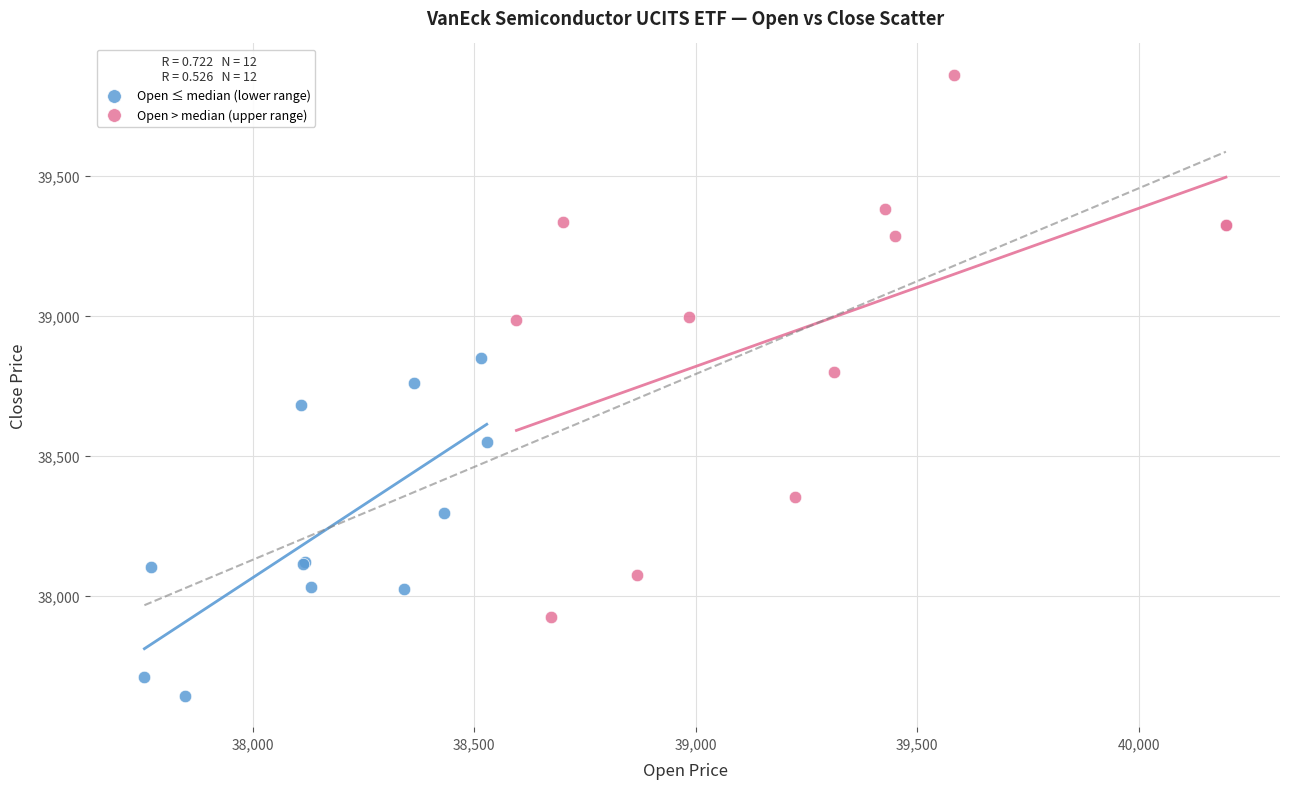

Which series reaches the minimum Y coordinate?

Open ≤ median (lower range)